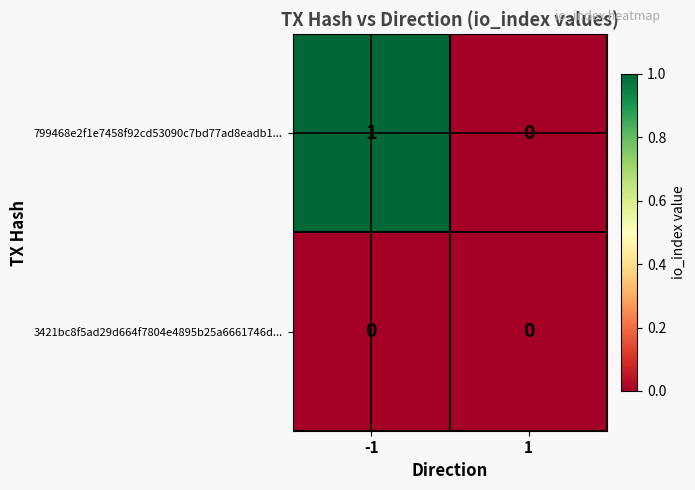

What is the difference between the highest and lowest values at -1?

1